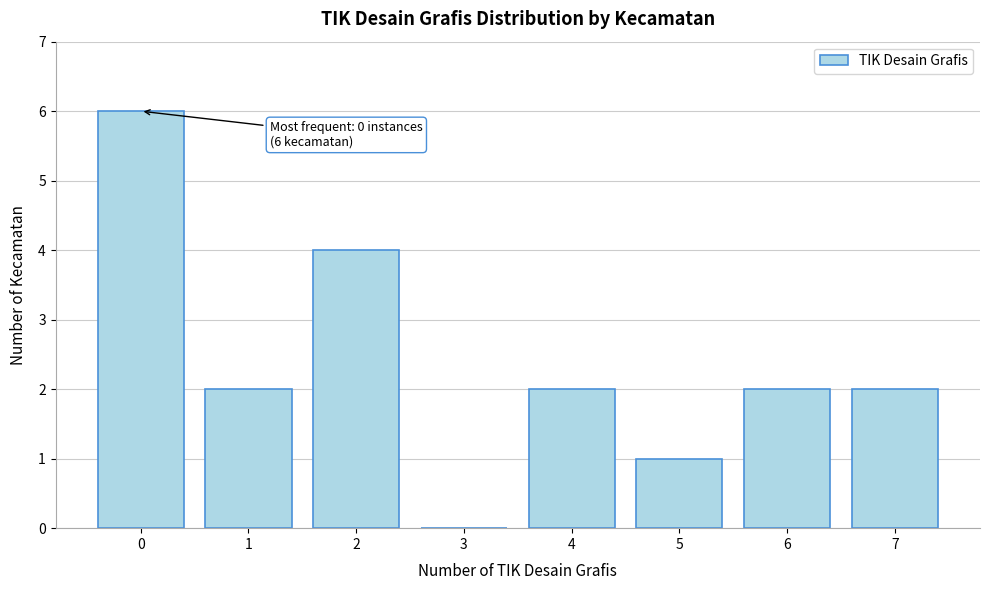

Reading right to left, list all the values displayed in this chart.

7=2	6=2	5=1	4=2	3=0	2=4	1=2	0=6